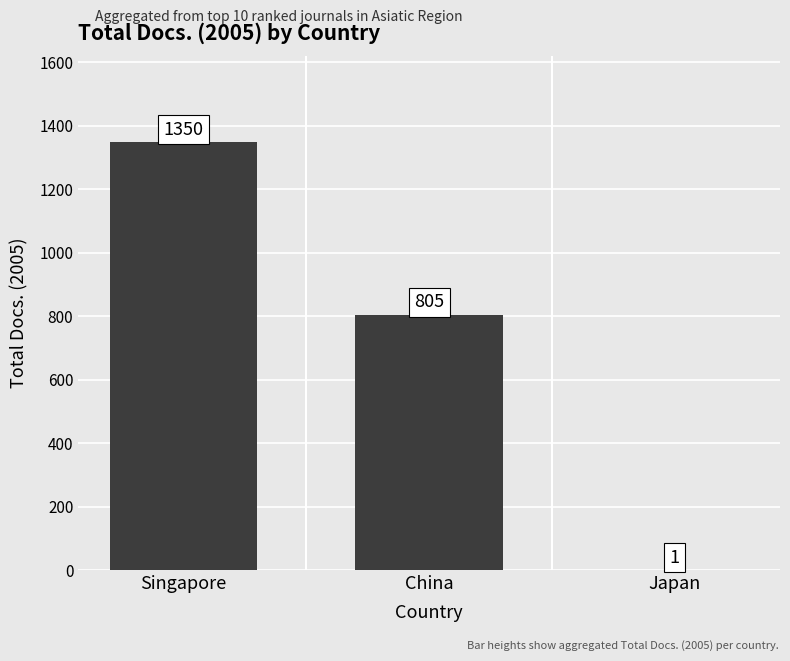

What is the change in value from Singapore to Japan?

-1349